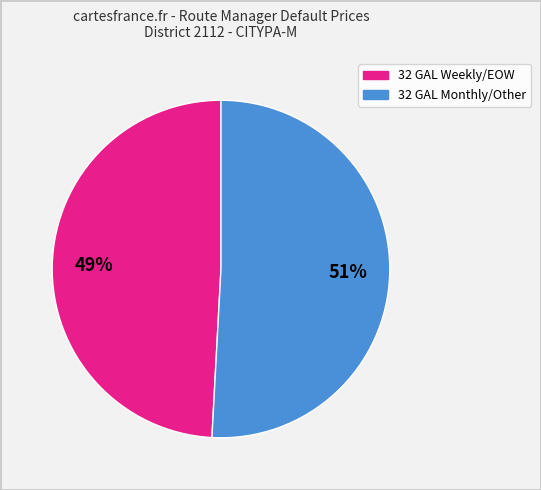

Does any single category account for the majority?

Yes